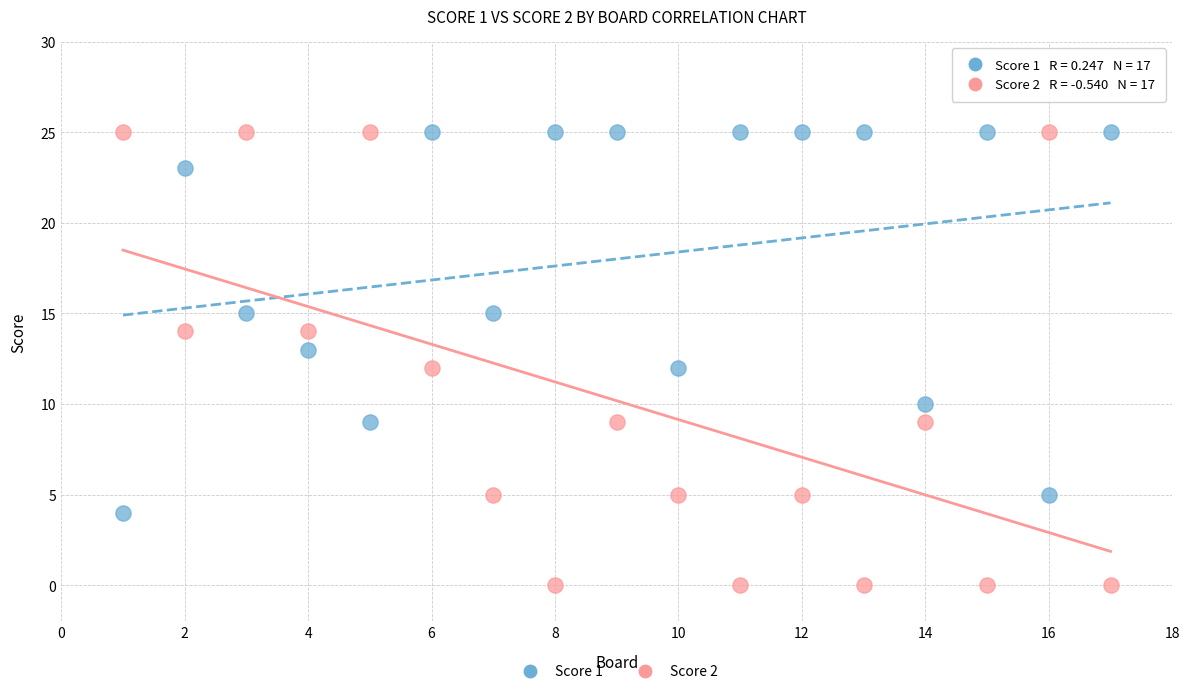

Across all data points, what is the range of X values (max minus min)?

16